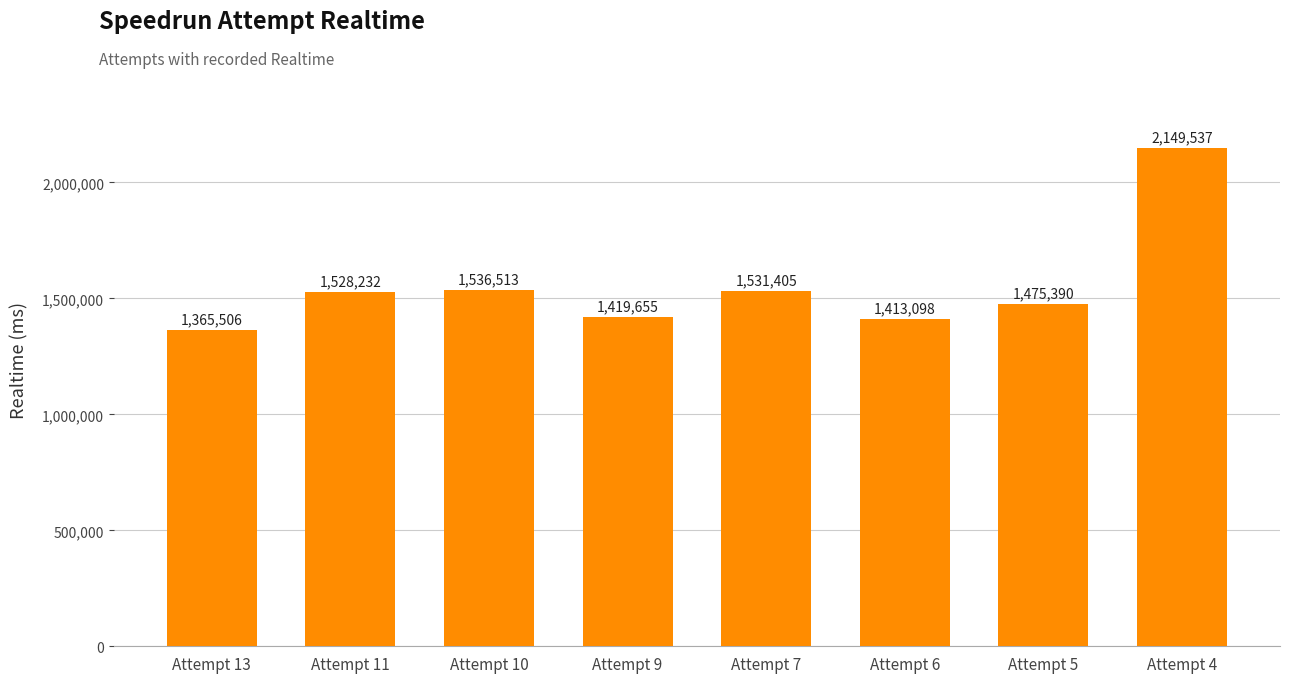

Which category has the lowest value across all series?

Attempt 13